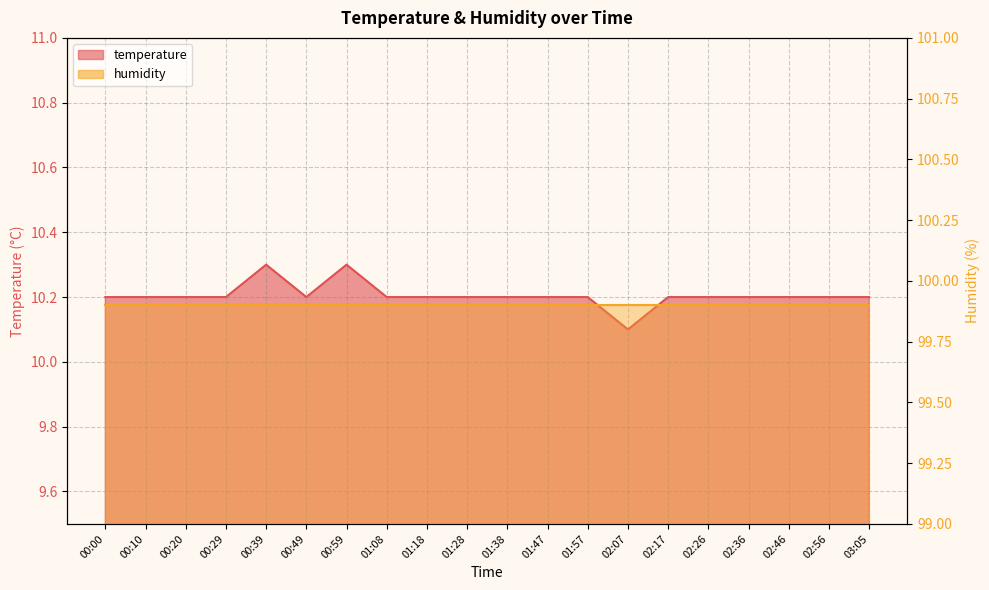

Is it true that the value at 01:28 is 15.0?

False